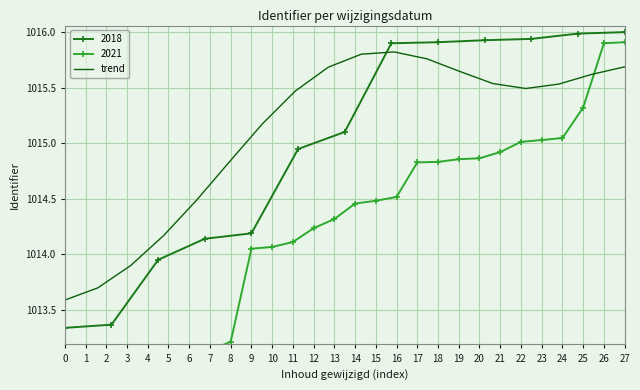

What is the minimum value for trend?

1013.6